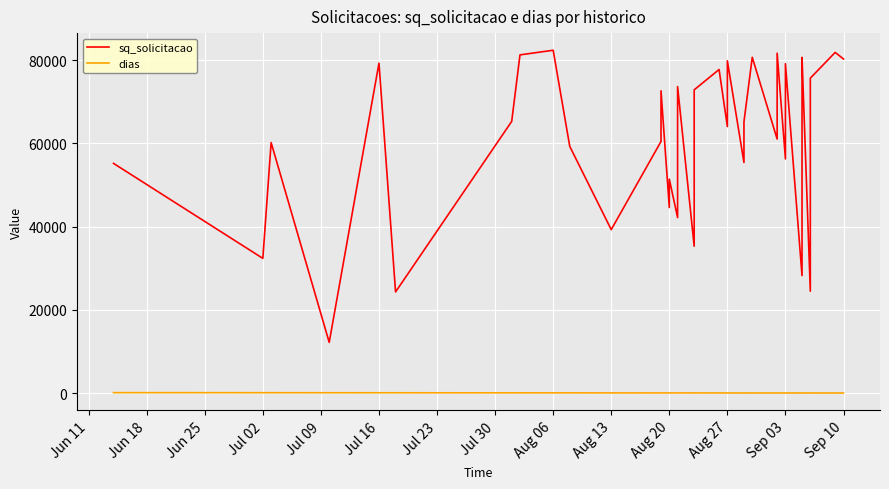

List the series in order of their peak value, lowest first.

dias, sq_solicitacao